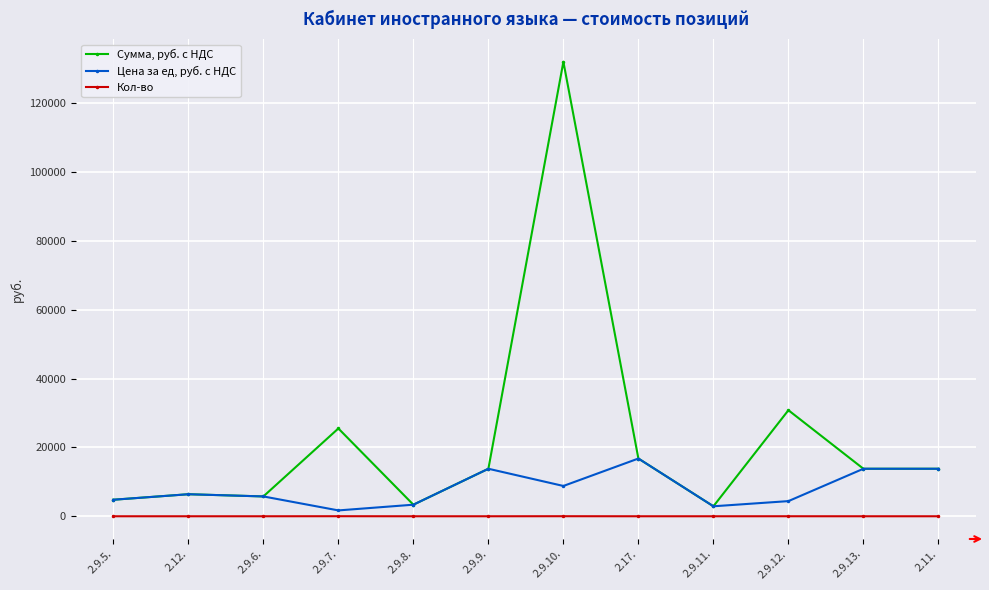

What is the sum of all Сумма, руб. с НДС values?

269690